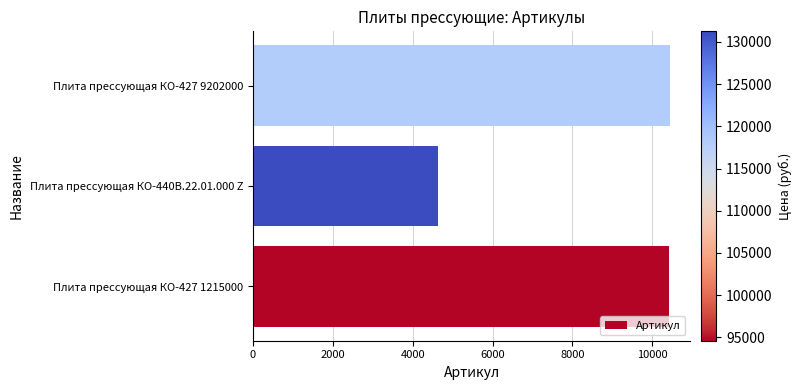

Are the bars horizontal?

Yes